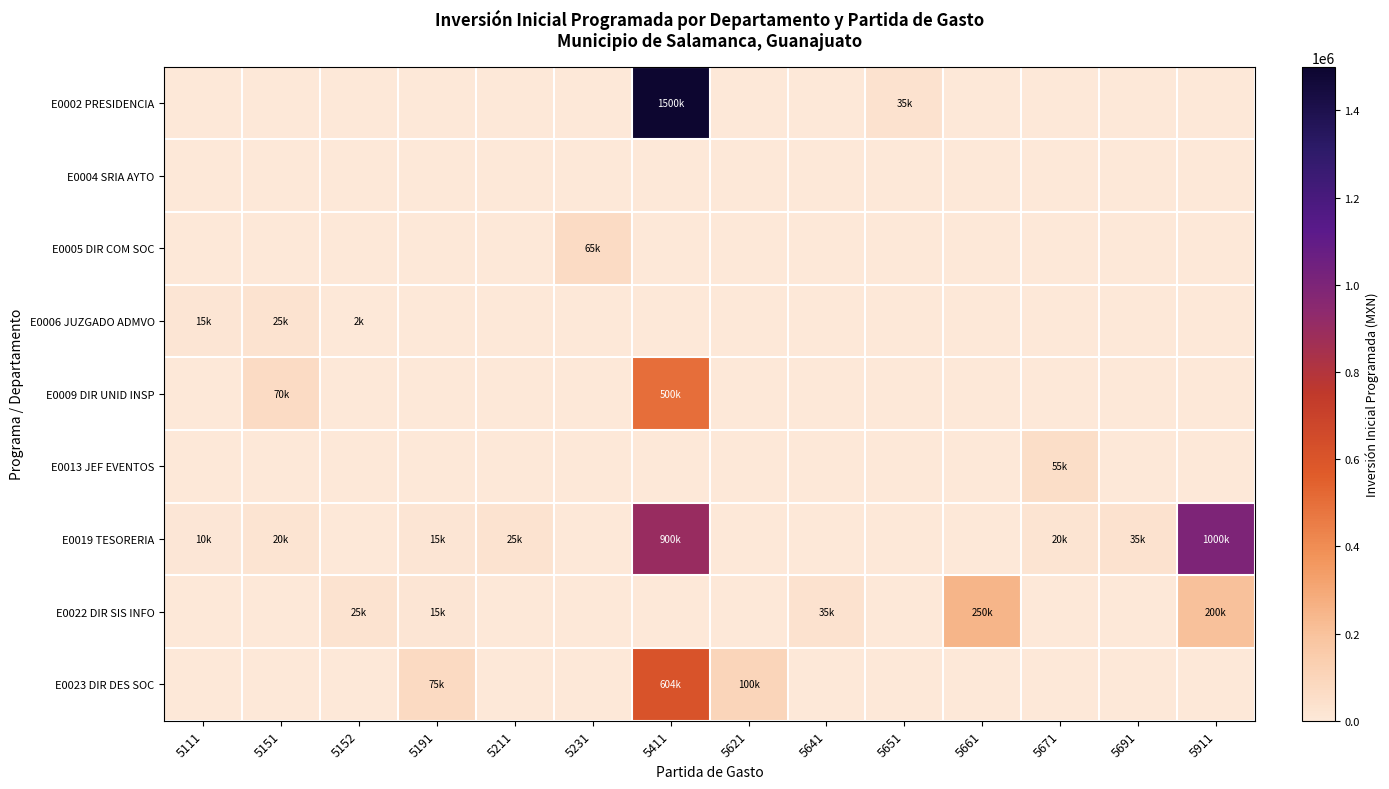

Count the number of categories in the chart.

14